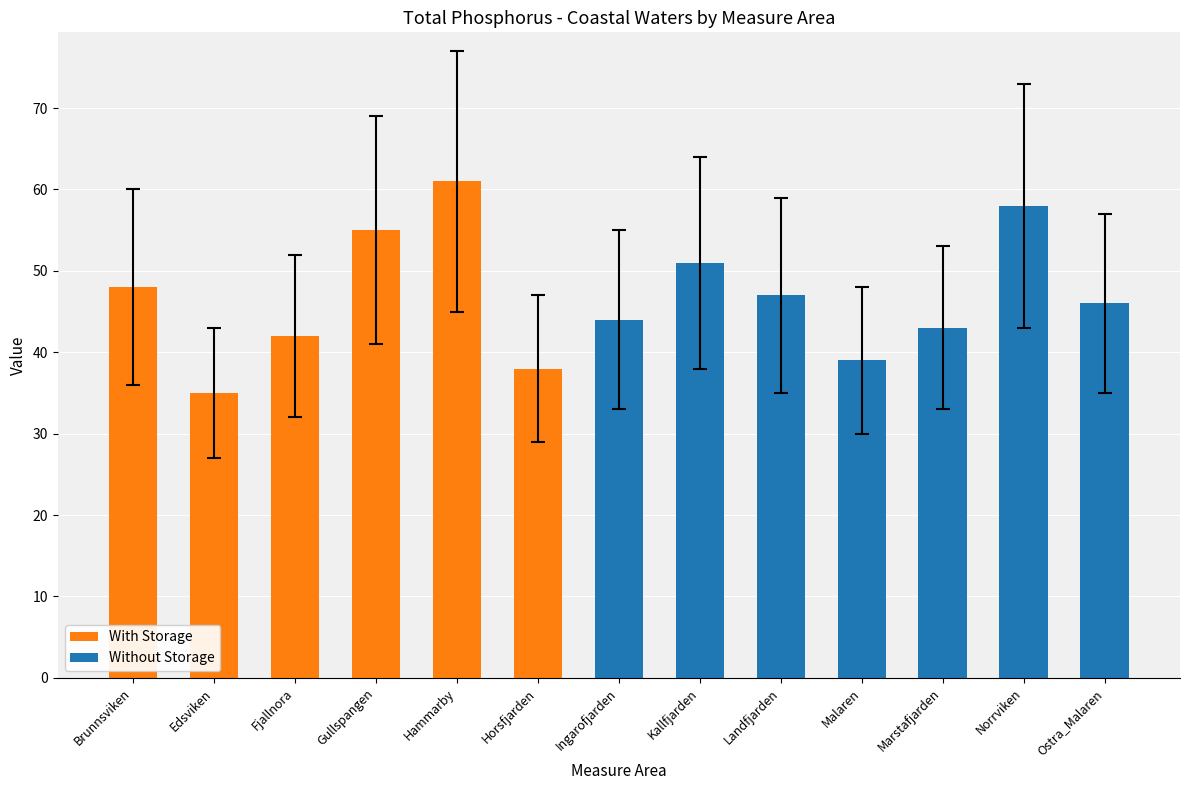

What is the lowest value of the With Storage series?

35